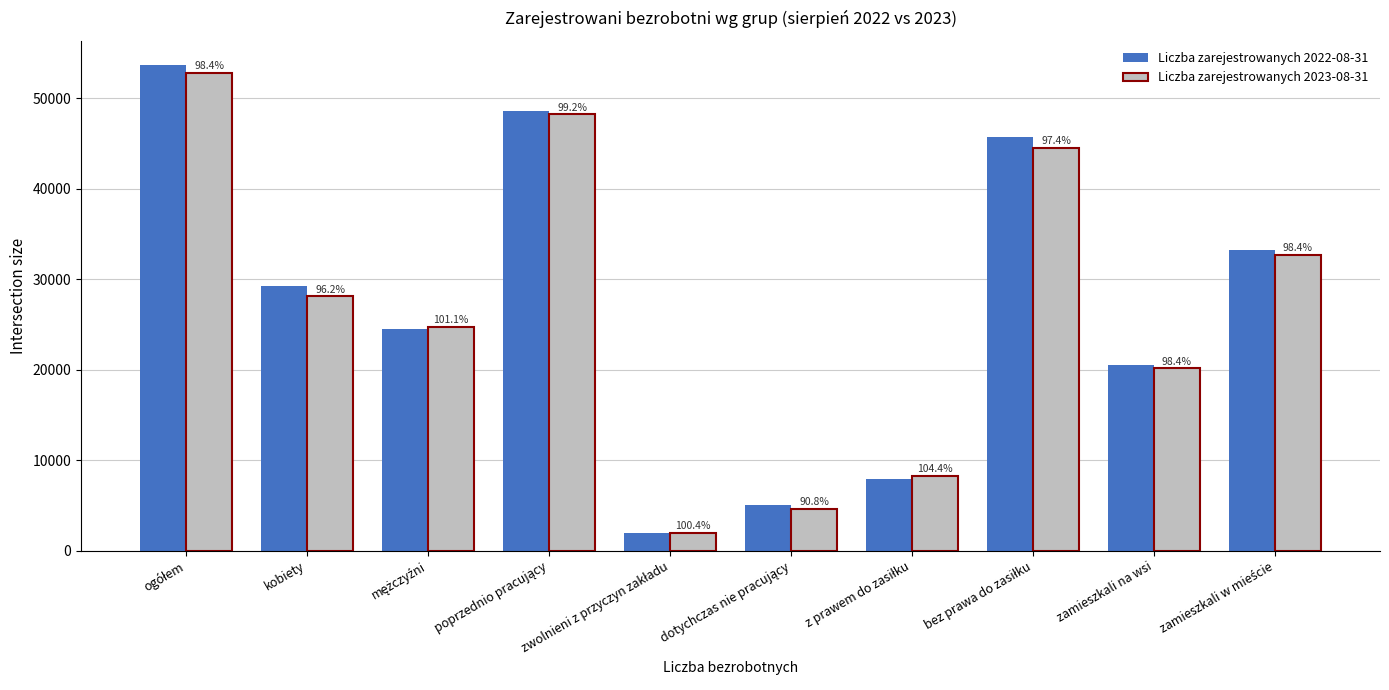

Are the bars horizontal?

No